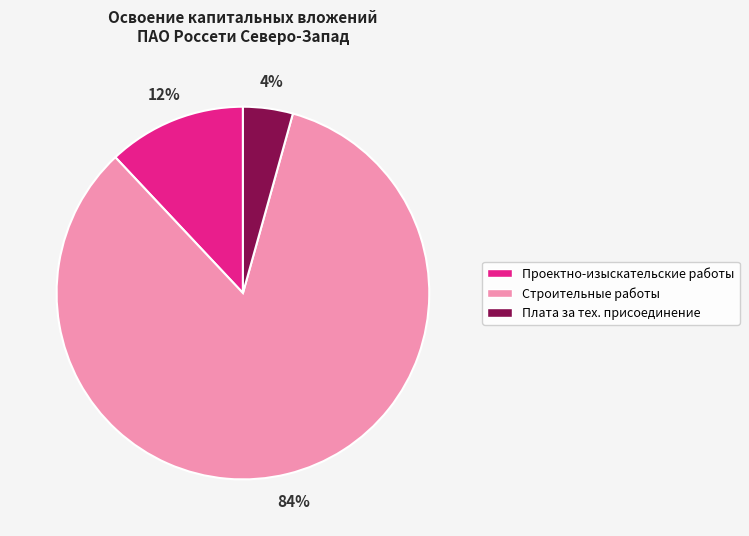

Is there a majority slice in this chart?

Yes